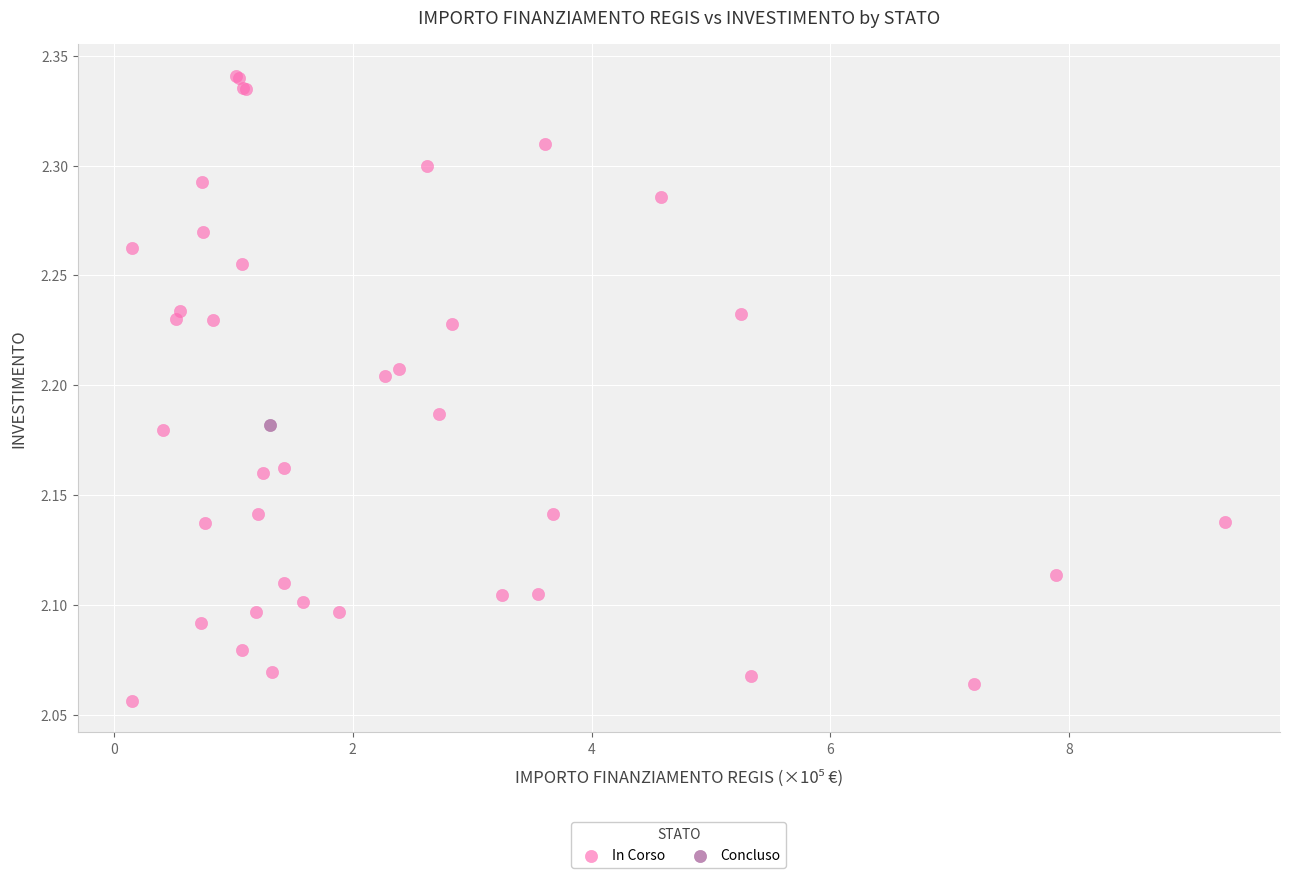

What are all the series names shown in the legend?

In Corso, Concluso